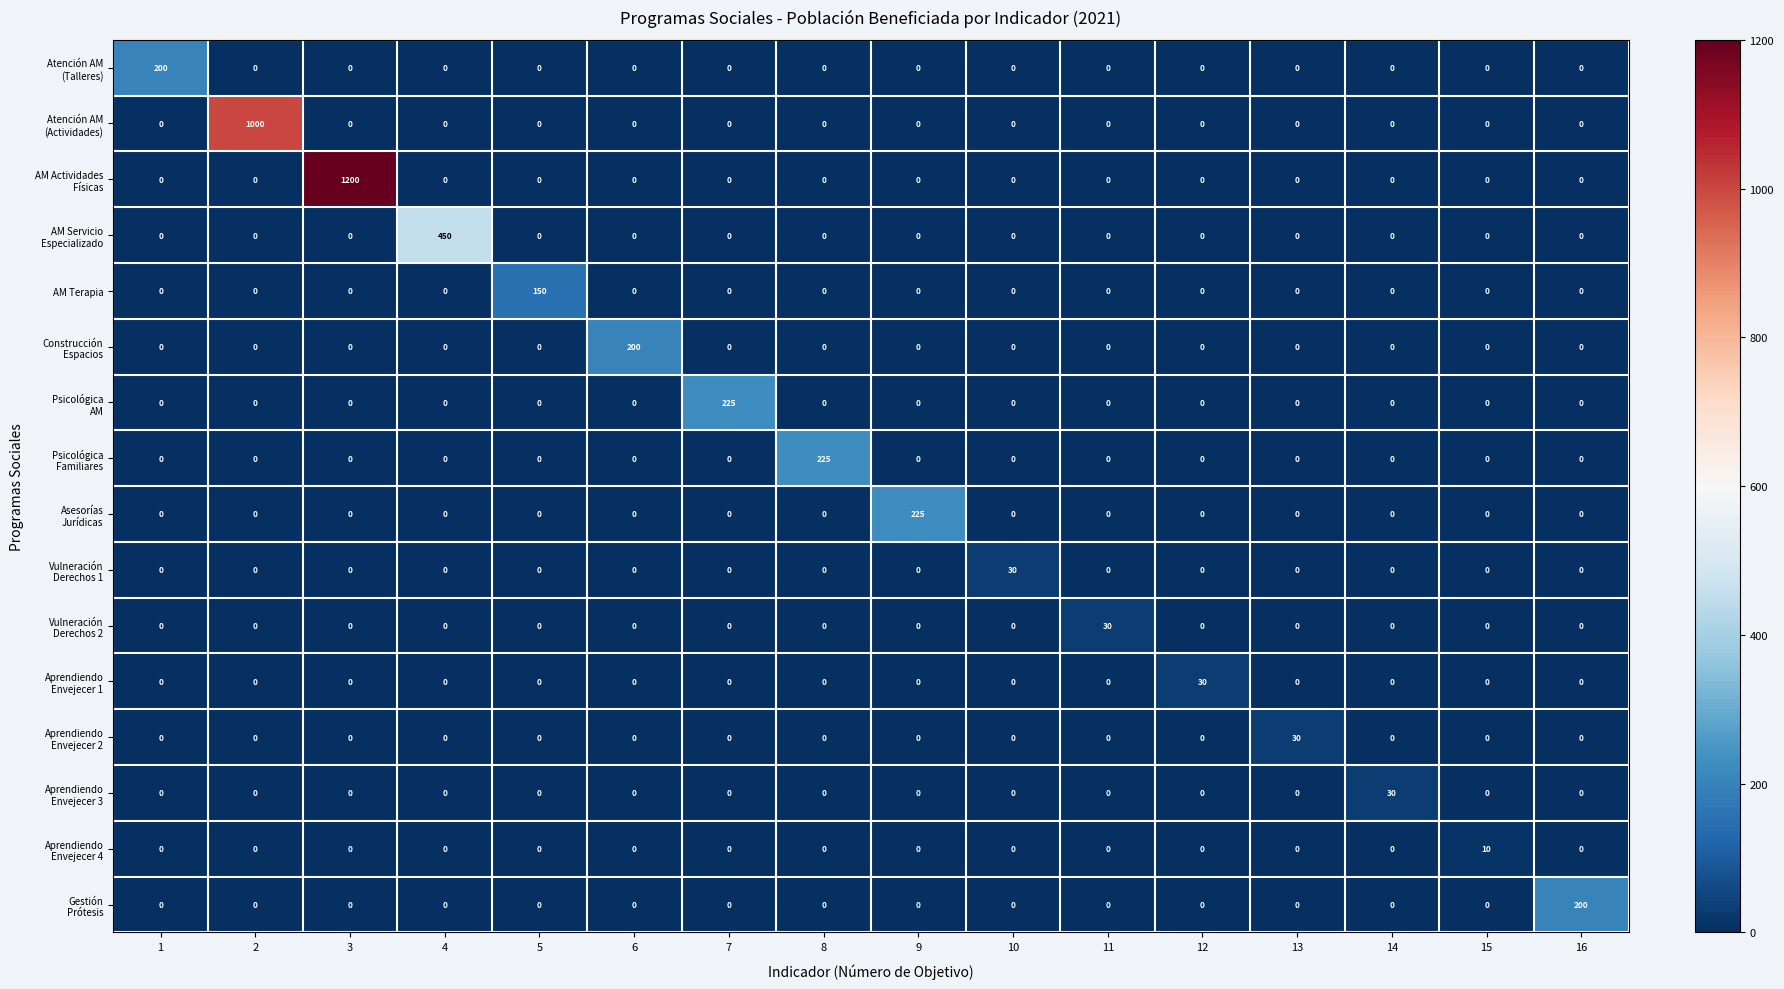

What is the total value across all series at 6?

200